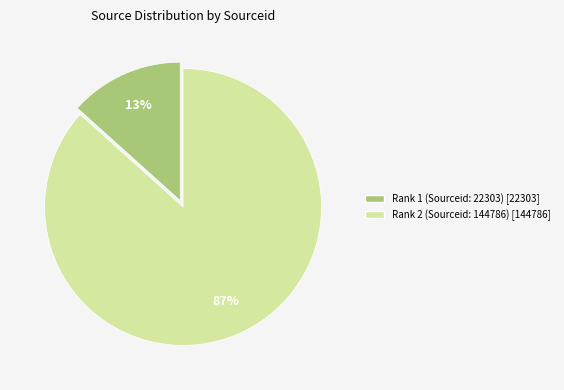

To the nearest percent, what is the combined percentage of Rank 2 (Sourceid: 144786) and Rank 1 (Sourceid: 22303)?

100%